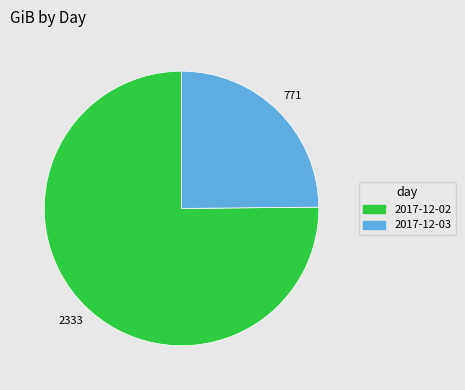

True or false: 2017-12-03 accounts for 25% of the total.

True